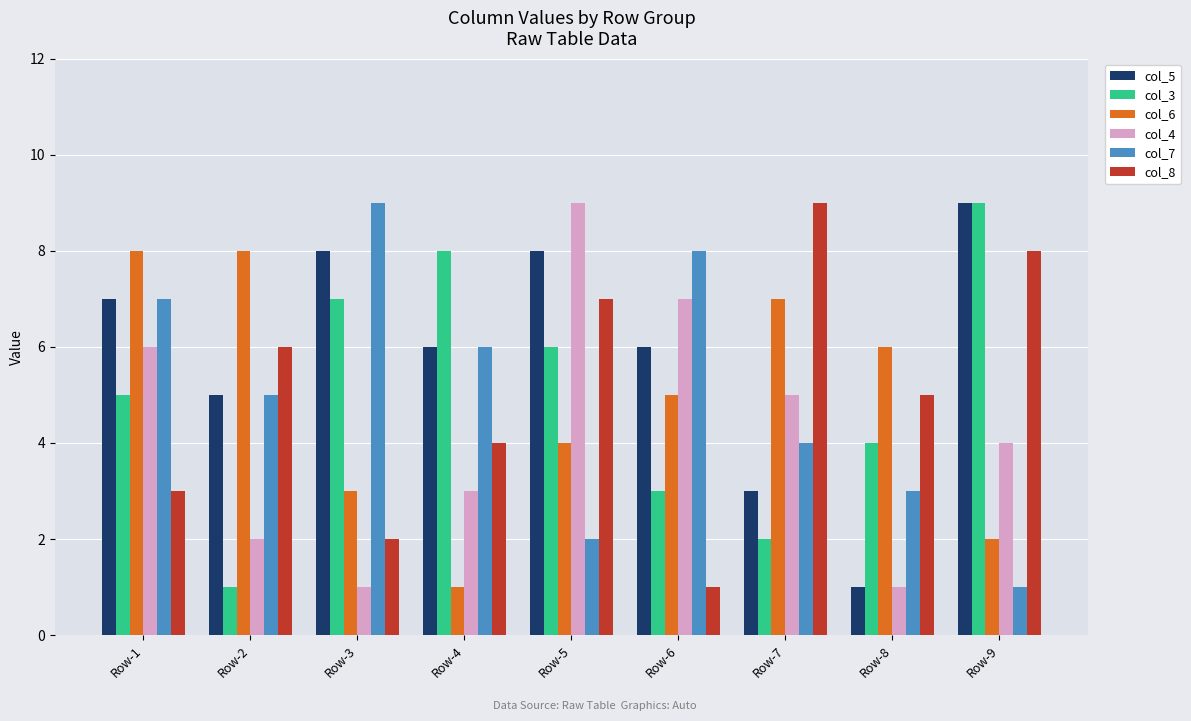

Is the value of col_5 at Row-6 greater than the value of col_4 at Row-3?

Yes